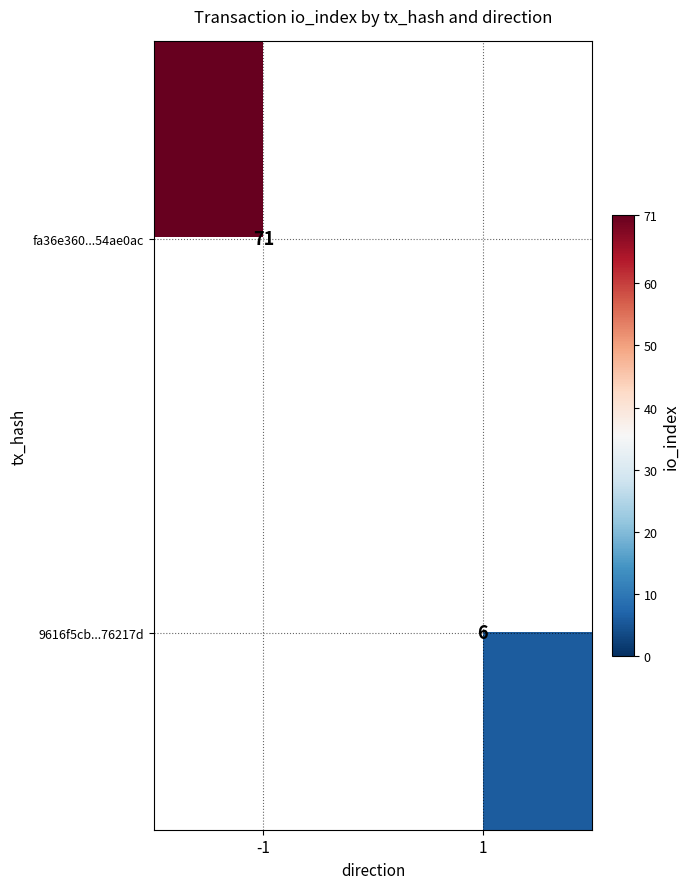

True or false: fa36e360...54ae0ac has a value of 71 at -1.

True